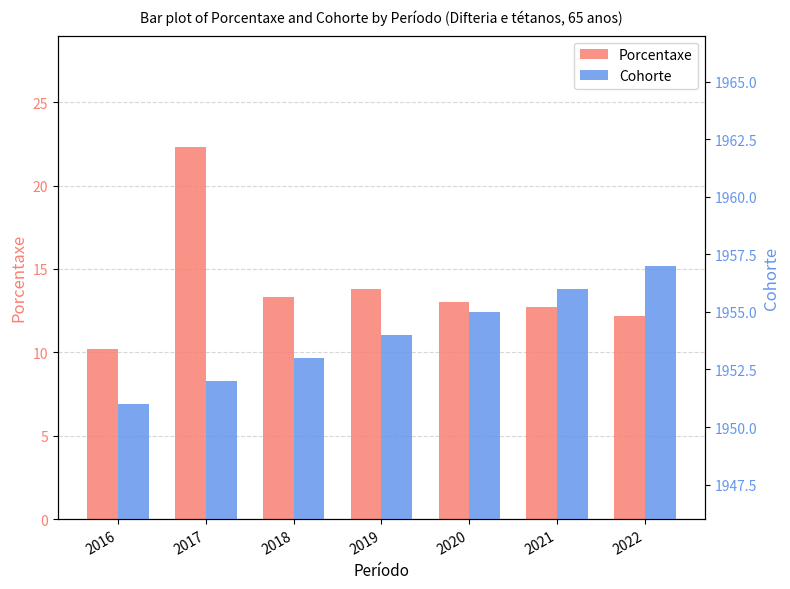

At which label is Porcentaxe closest to 16?

2019